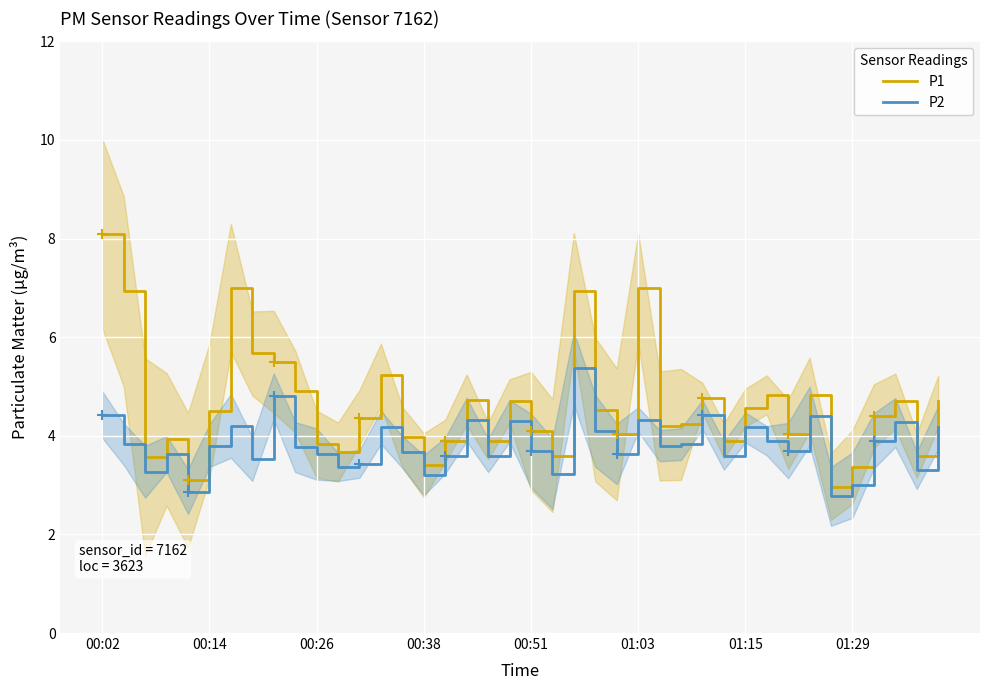

At which category is the sum across all series the highest?

00:02